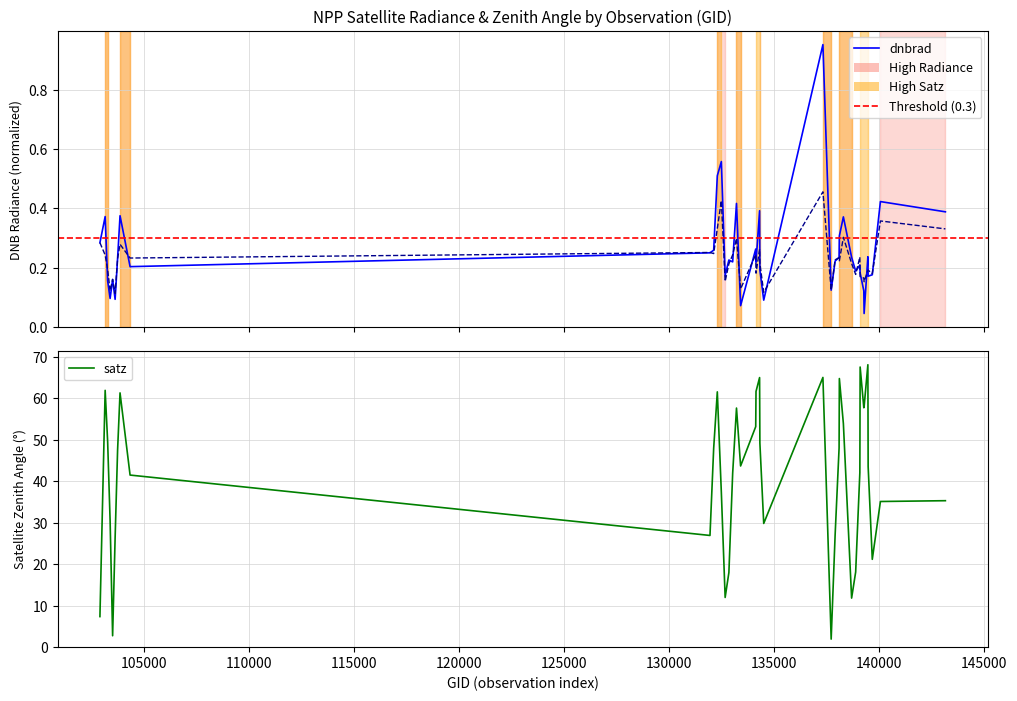

Which category has the highest value across all series?

137322